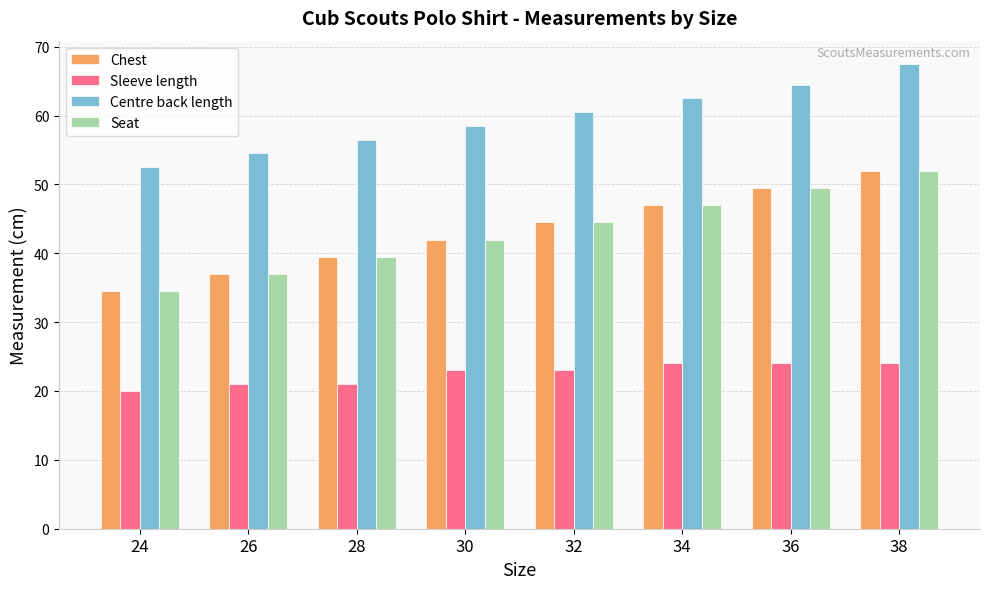

How many values in the Chest series exceed 44?

4